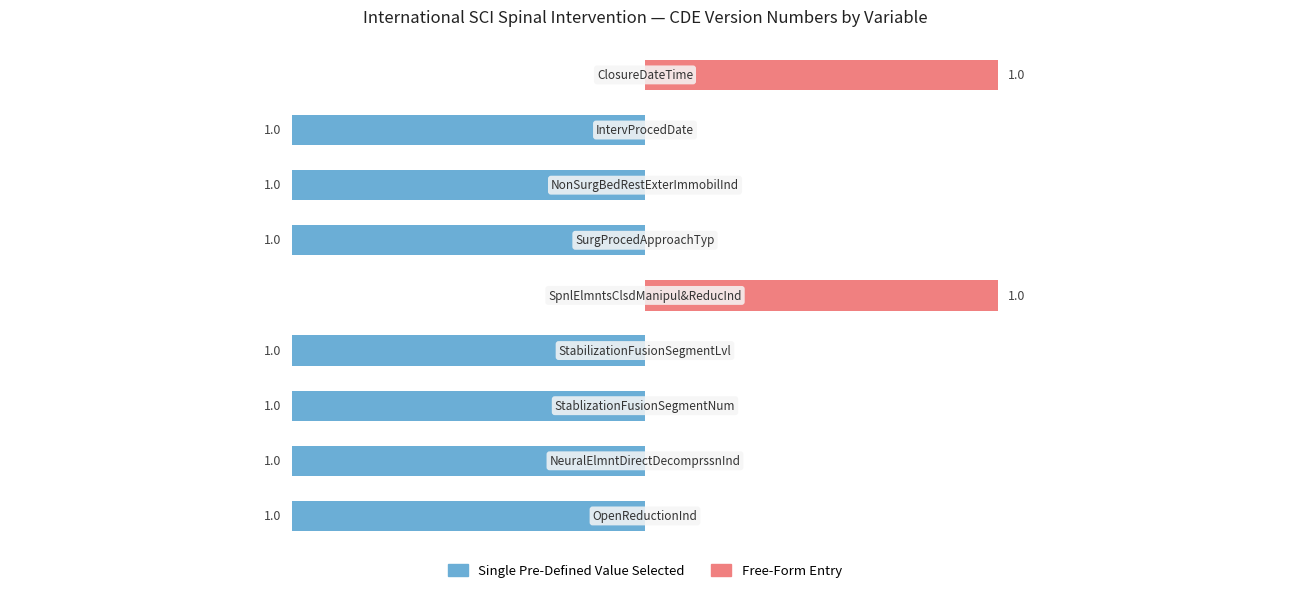

Which series has the widest spread of values?

Single Pre-Defined Value Selected